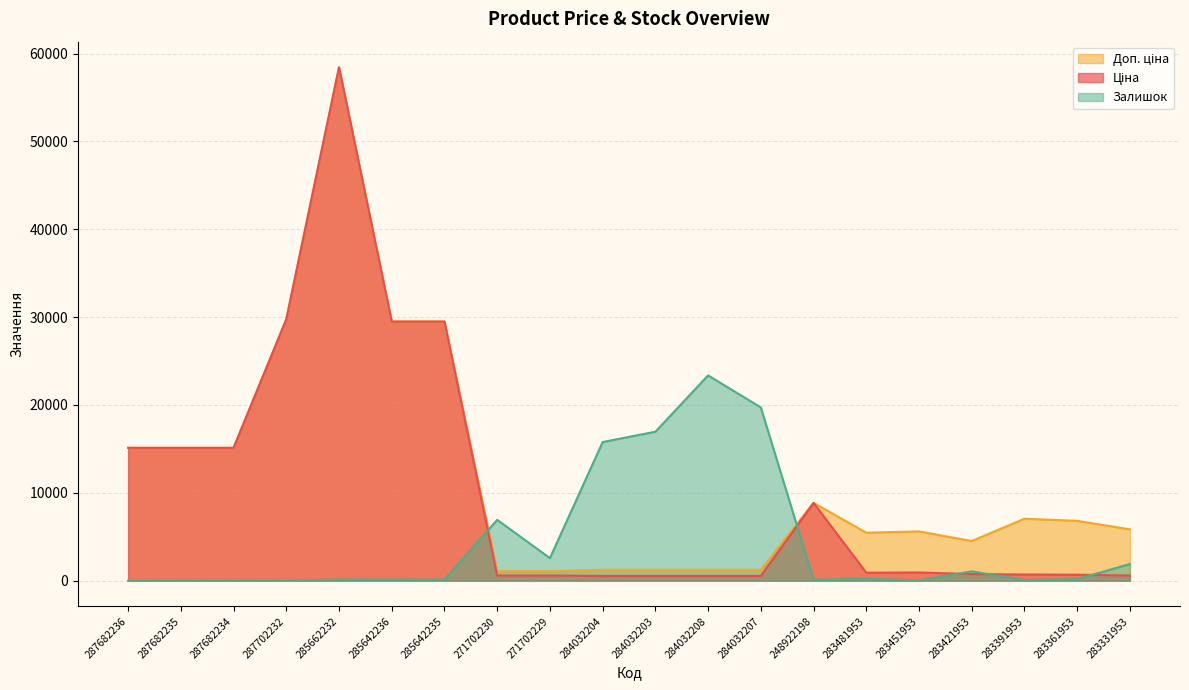

True or false: Ціна and Доп. ціна intersect in this chart.

False